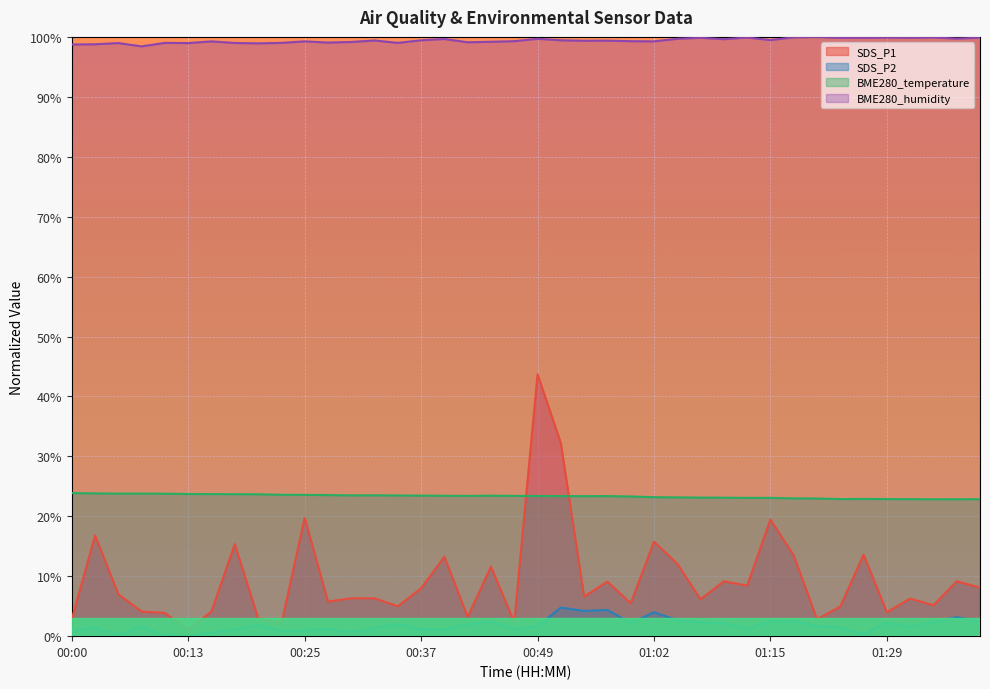

Which series has the widest spread of values?

SDS_P1